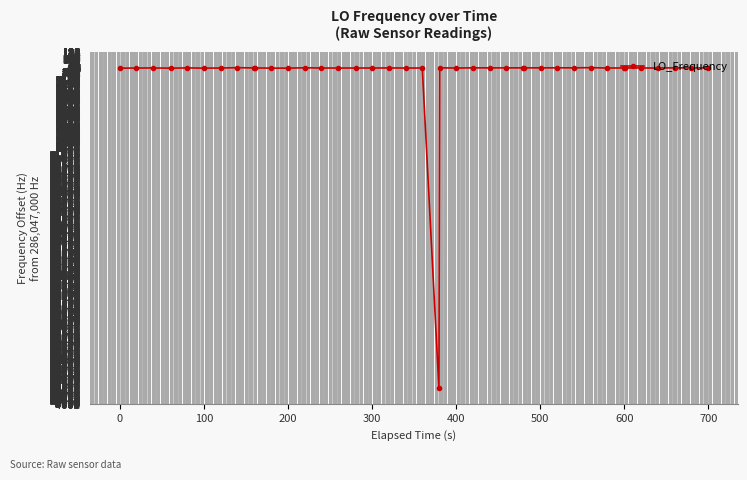

At which category does the chart reach its peak across all series?

31